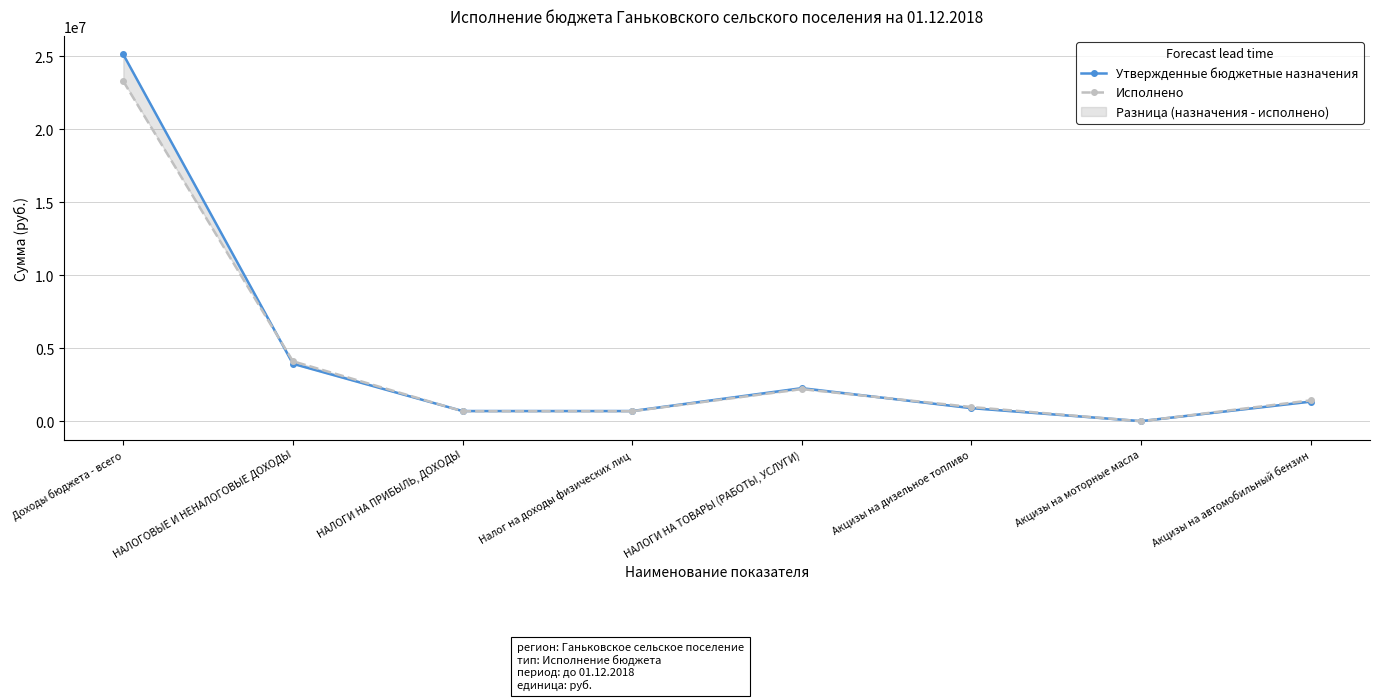

At which label does Утвержденные бюджетные назначения reach its peak?

Доходы бюджета - всего